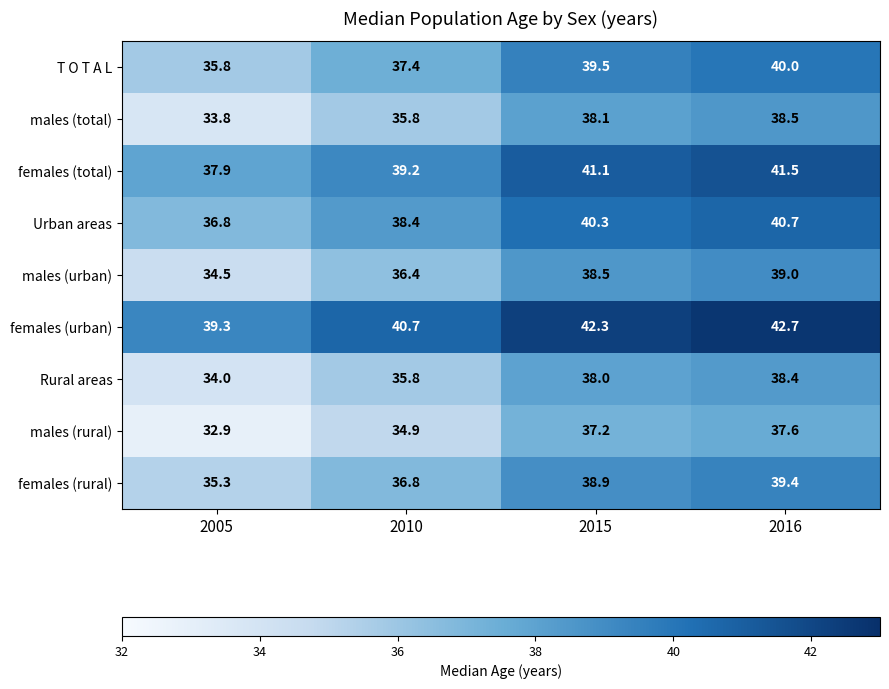

What is the total value across all series at 2010?

335.4